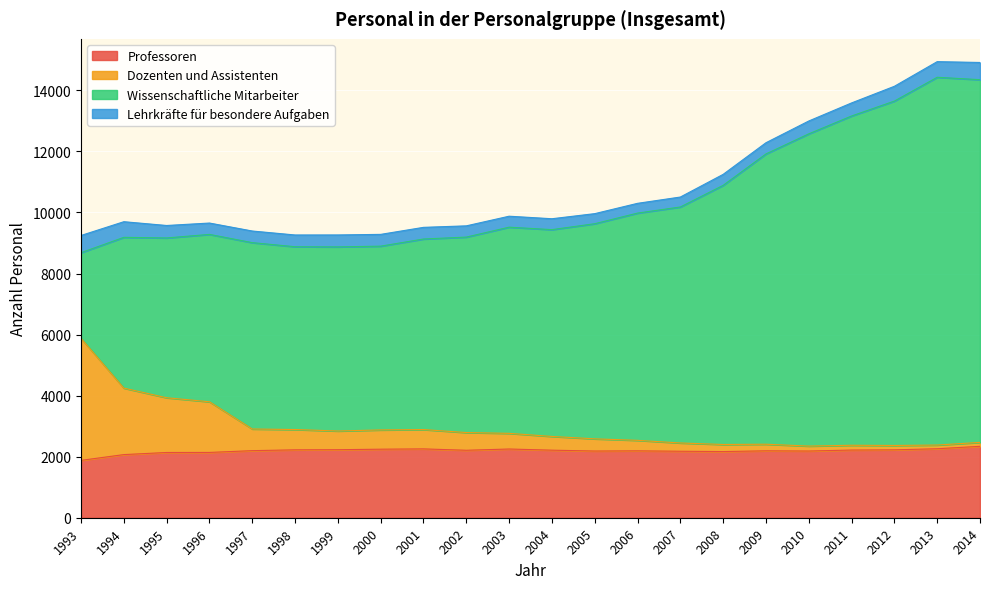

In Dozenten und Assistenten, how many points are higher than both neighbors (excluding endpoints)?

3